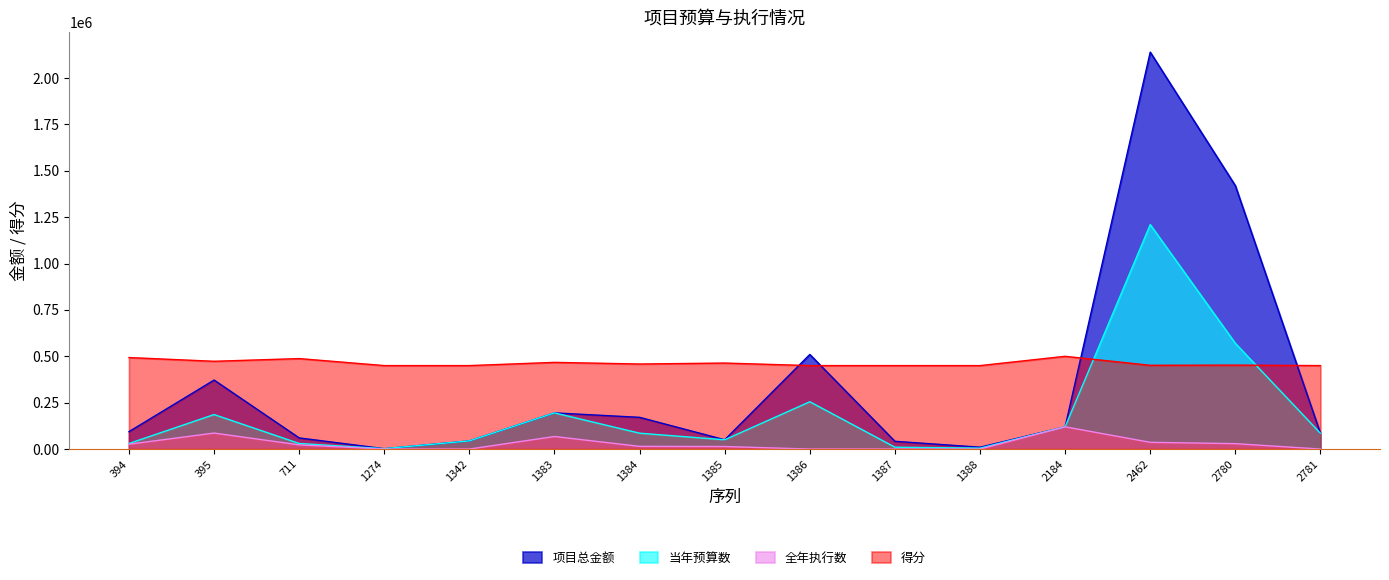

Reading left to right, what are all the values shown in this chart?

项目总金额: 394=94000.0	395=372000.0	711=60000.0	1274=2000.0	1342=44000.0	1383=195000.0	1384=171000.0	1385=50000.0	1386=510000.0	1387=41800.0	1388=10000.0	2184=119900.0	2462=2140000.0	2780=1420000.0	2781=85000.0
当年预算数: 394=30000.0	395=186000.0	711=30000.0	1274=2000.0	1342=44000.0	1383=195000.0	1384=85500.0	1385=50000.0	1386=255000.0	1387=10000.0	1388=5000.0	2184=119900.0	2462=1210000.0	2780=570000.0	2781=85000.0
全年执行数: 394=26010.0	395=86274.5	711=22641.5	1274=0.0	1342=0.0	1383=67656.0	1384=14550.0	1385=13654.0	1386=0.0	1387=0.0	1388=0.0	2184=119900.0	2462=36339.6	2780=29198.0	2781=0.0
得分: 394=493350.0	395=473200.0	711=487750.0	1274=450000.0	1342=450000.0	1383=467350.0	1384=458500.0	1385=463650.0	1386=450000.0	1387=450000.0	1388=450000.0	2184=500000.0	2462=451500.0	2780=452550.0	2781=450000.0